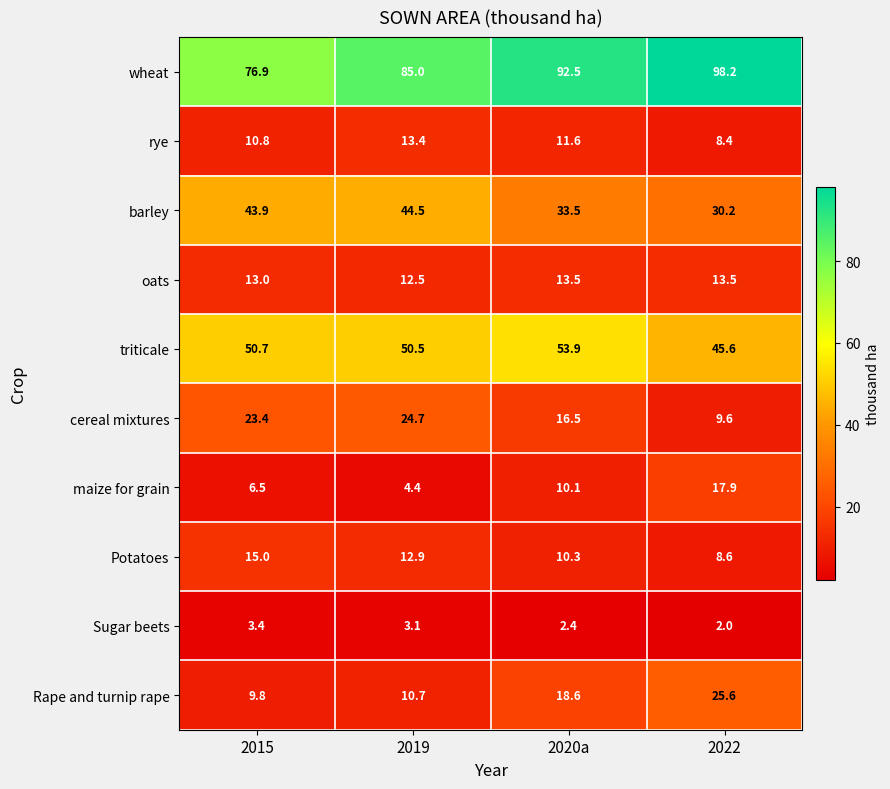

At which label is Rape and turnip rape closest to 17?

2020a